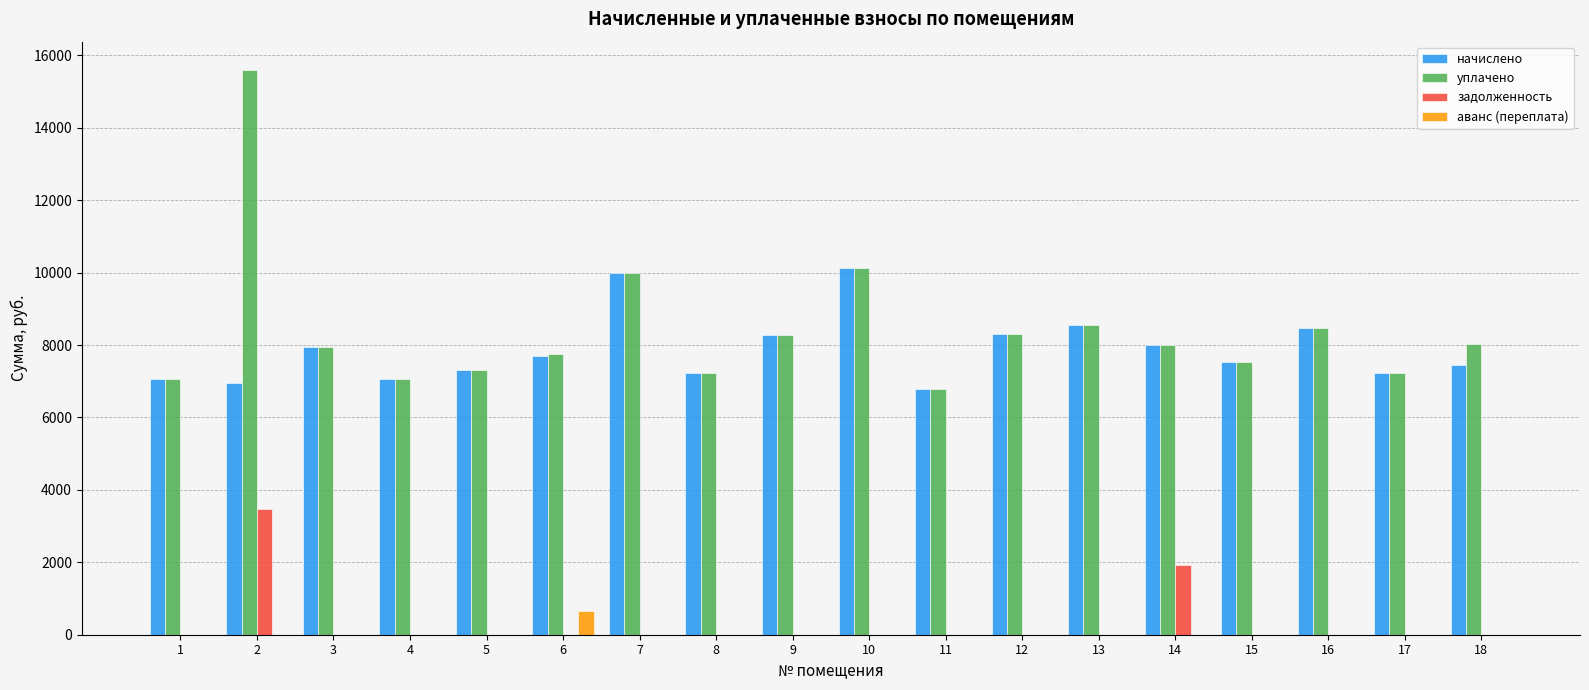

At which label does уплачено reach its peak?

2